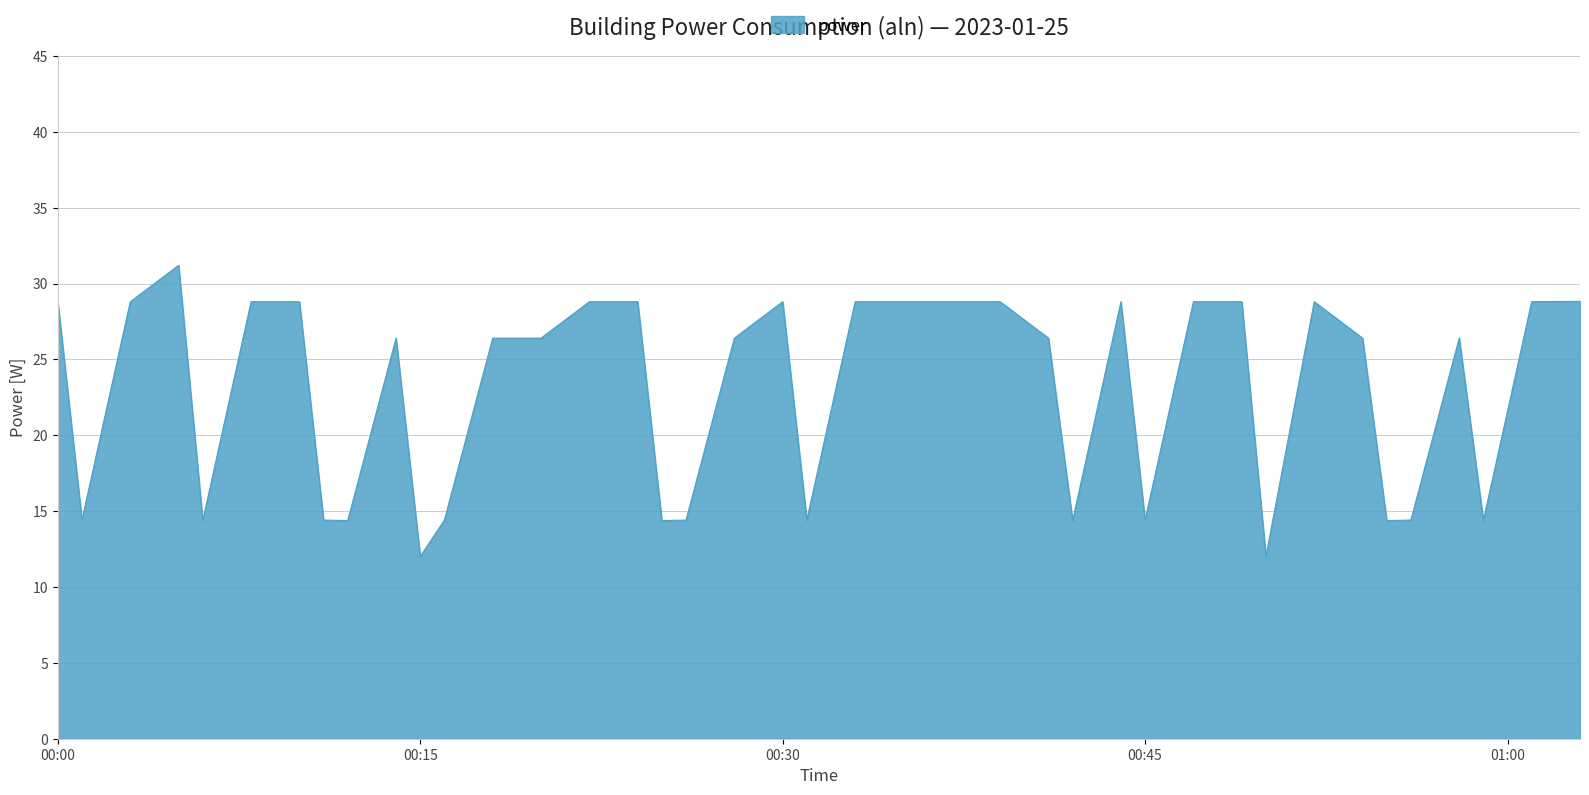

What is the smallest value displayed?

12.0